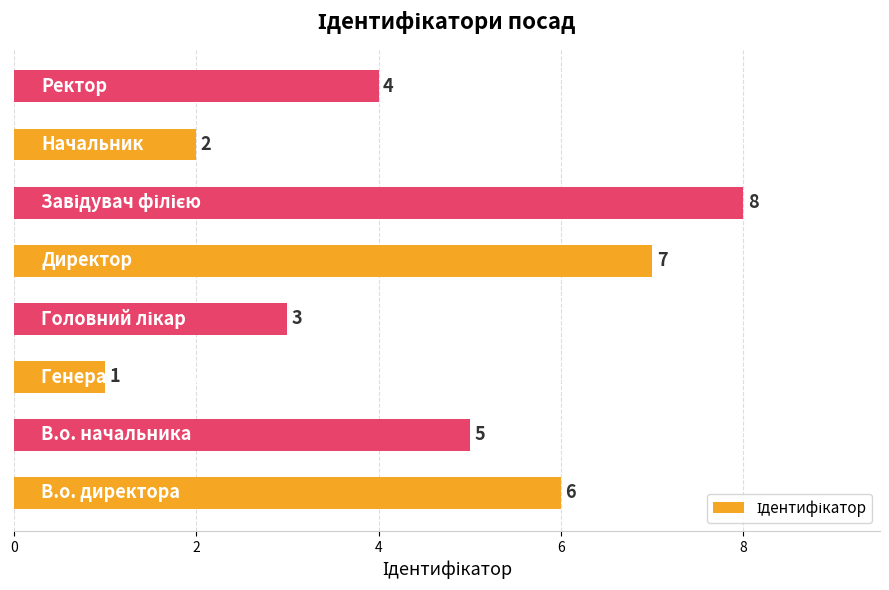

What is the sum of all values?

36